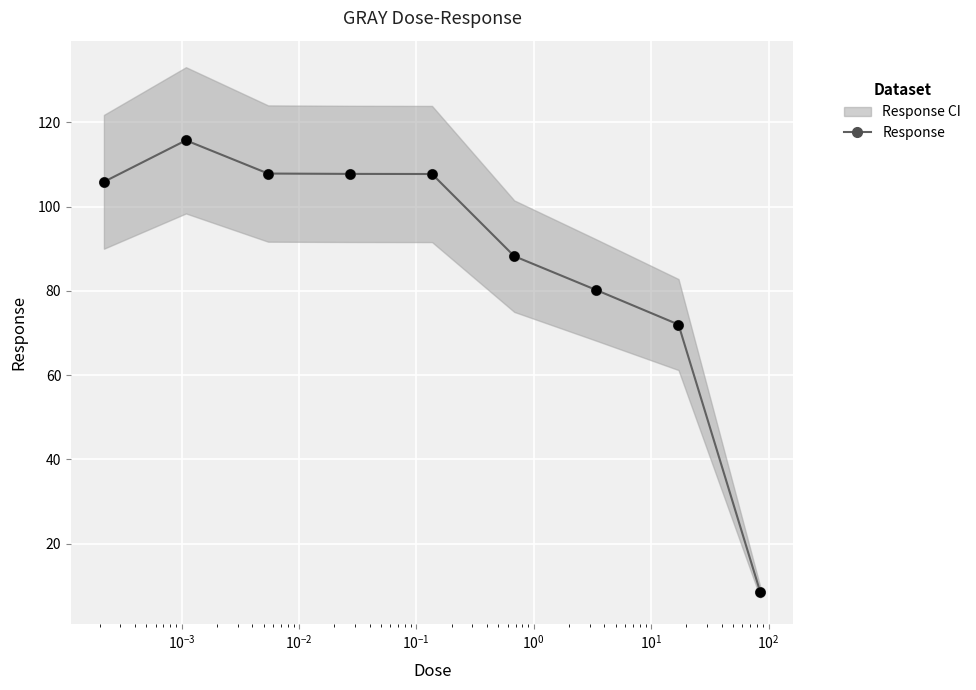

True or false: Response has more than 2 interior local peaks.

False